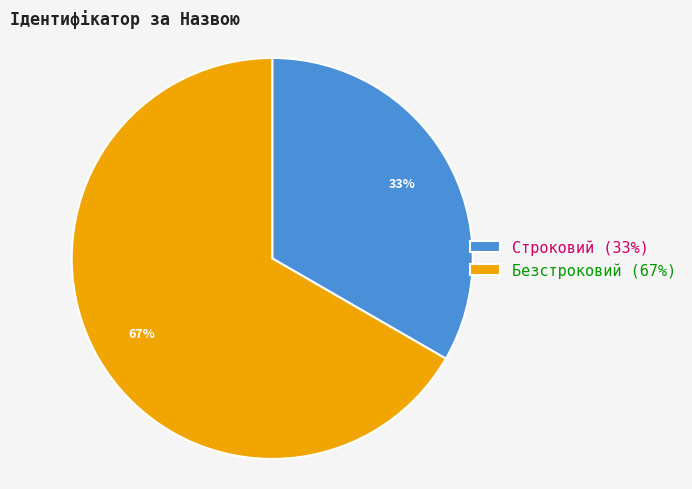

To the nearest percent, what is the average slice percentage?

50%